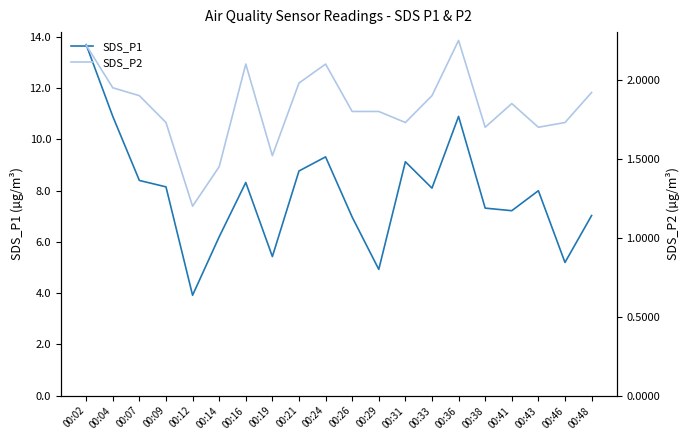

Which category has the lowest value in the SDS_P1 series?

00:12